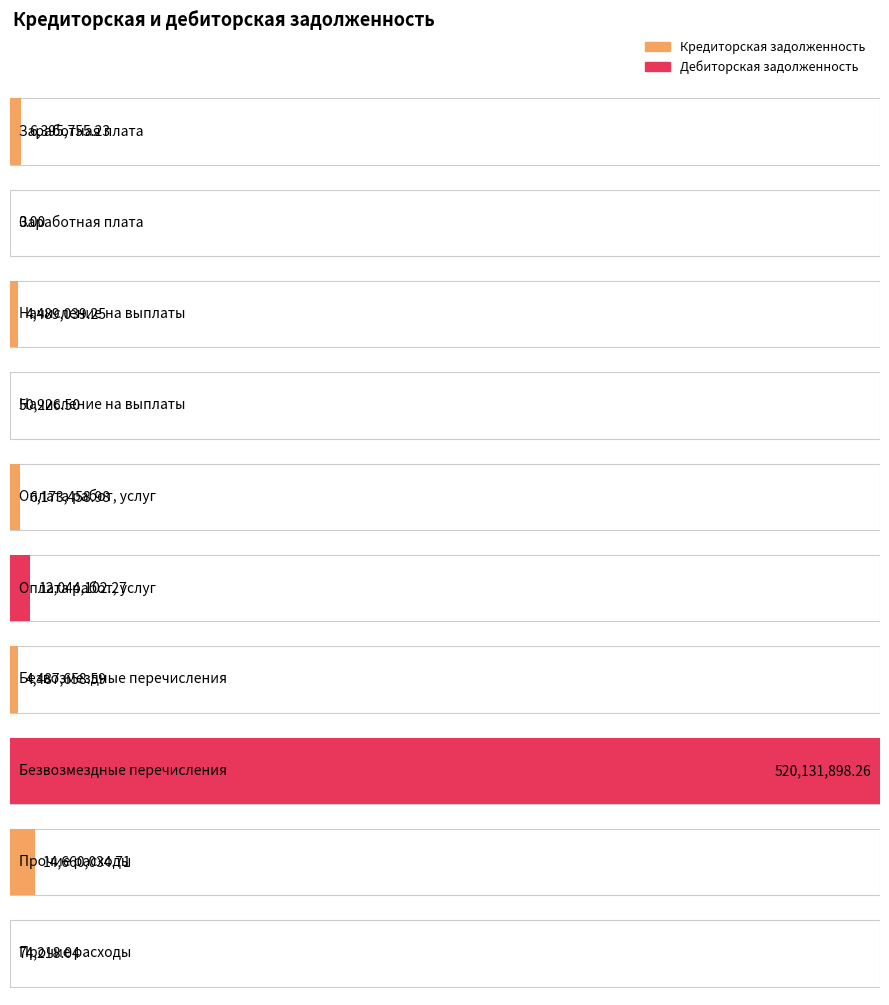

List the series in order of their overall mean, lowest first.

Кредиторская задолженность, Дебиторская задолженность